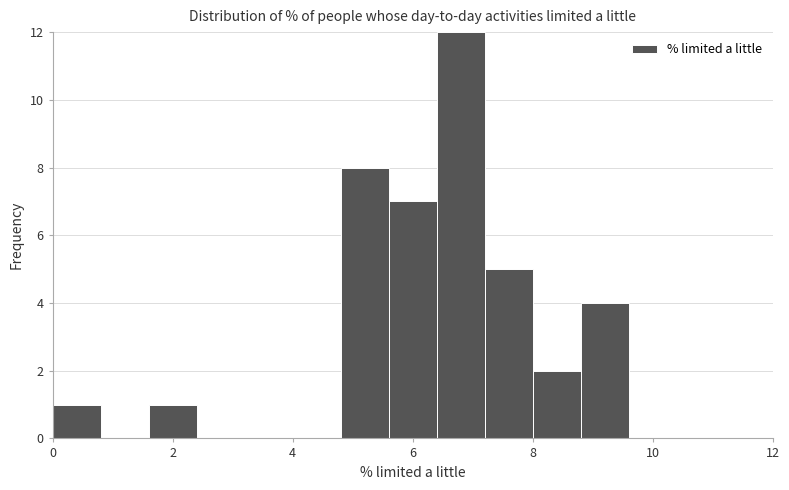

Over which range of the x-axis is the bar tallest?

6.4 to 7.2